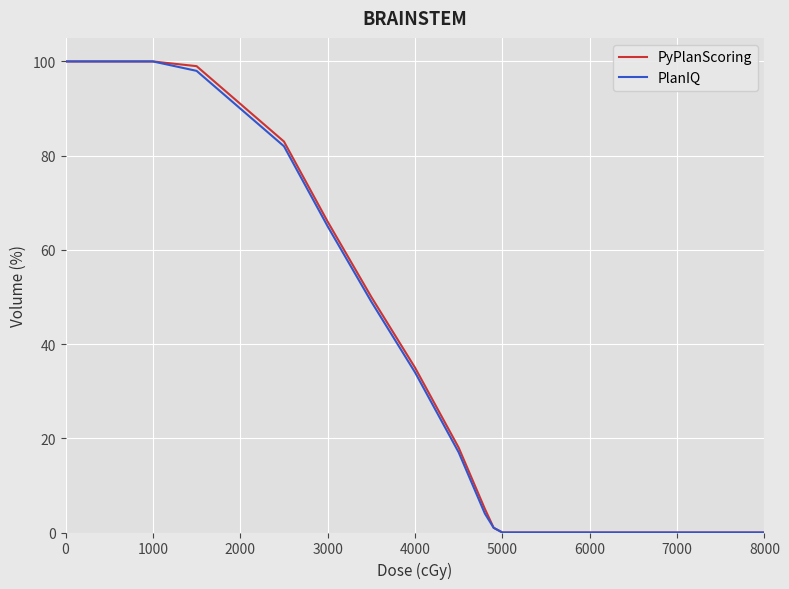

True or false: PlanIQ and PyPlanScoring cross at least once.

False